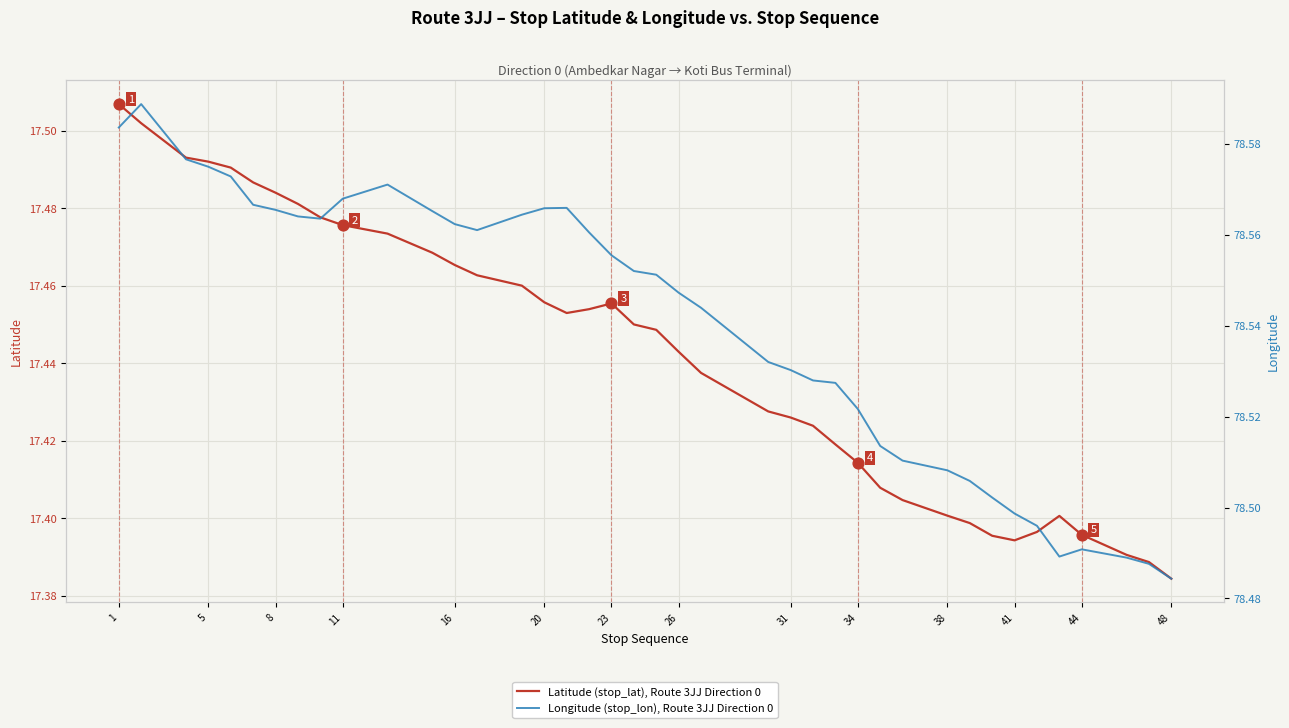

What are all the series names shown in the legend?

Latitude (stop_lat), Route 3JJ Direction 0, Longitude (stop_lon), Route 3JJ Direction 0